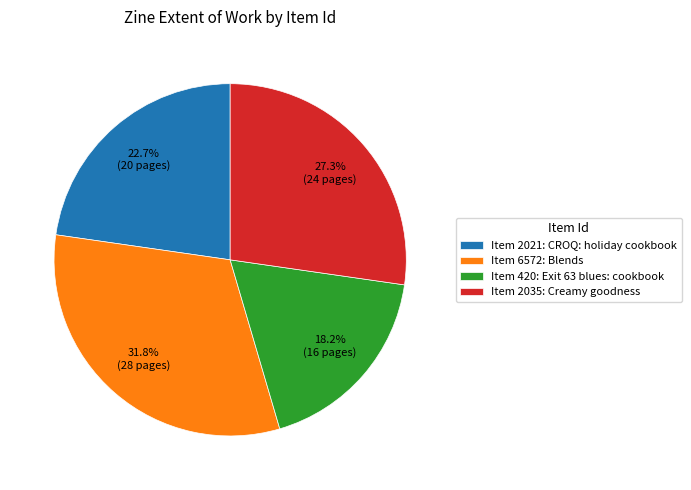

Approximately how many times larger is the value at Item 6572: Blends compared to Item 2021: CROQ: holiday cookbook?

1.4